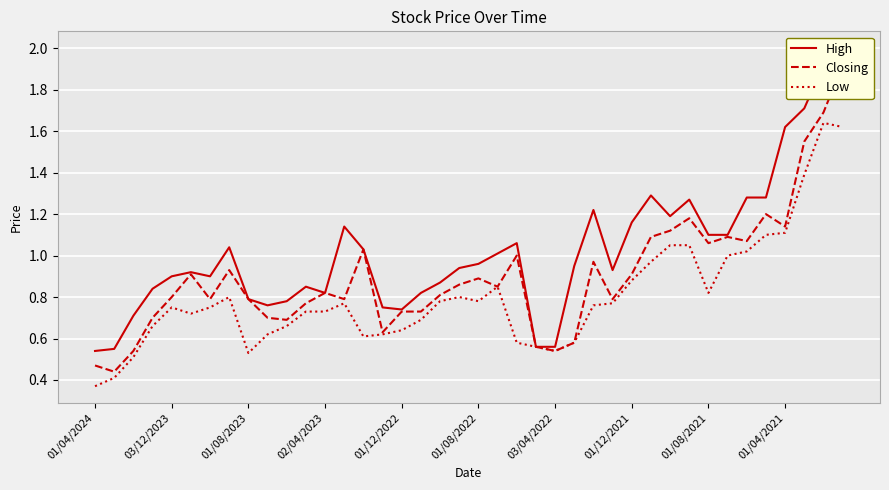

What is the average value of the High series?

1.0